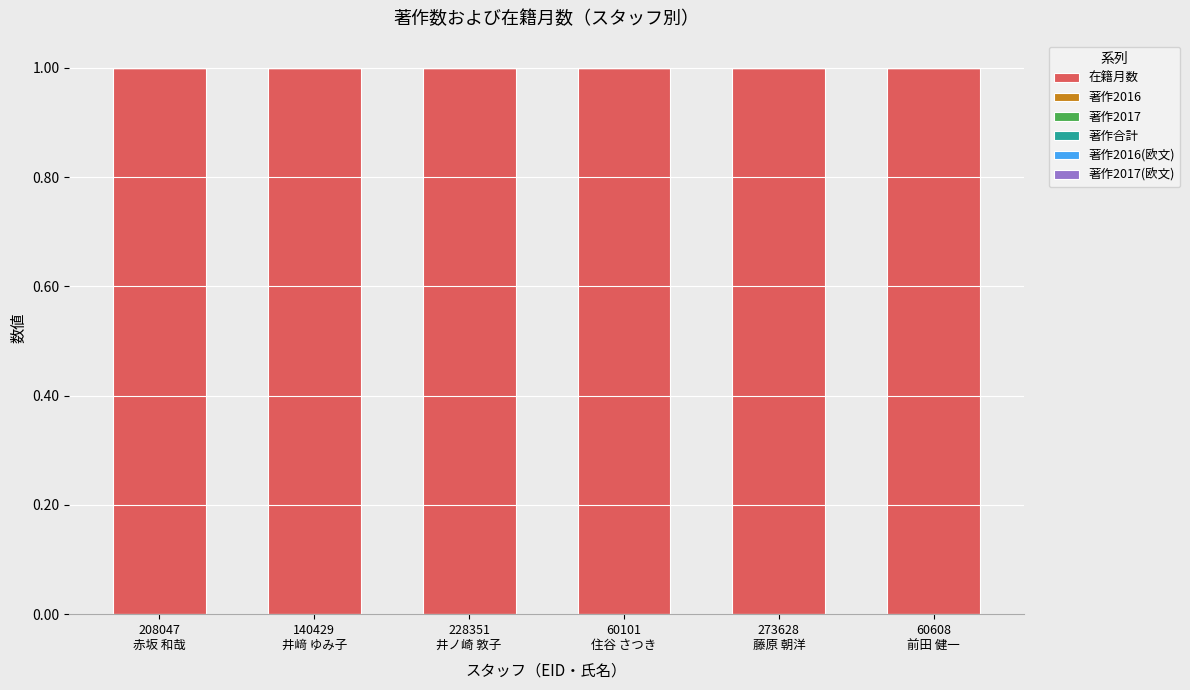

Which series has the widest spread of values?

在籍月数